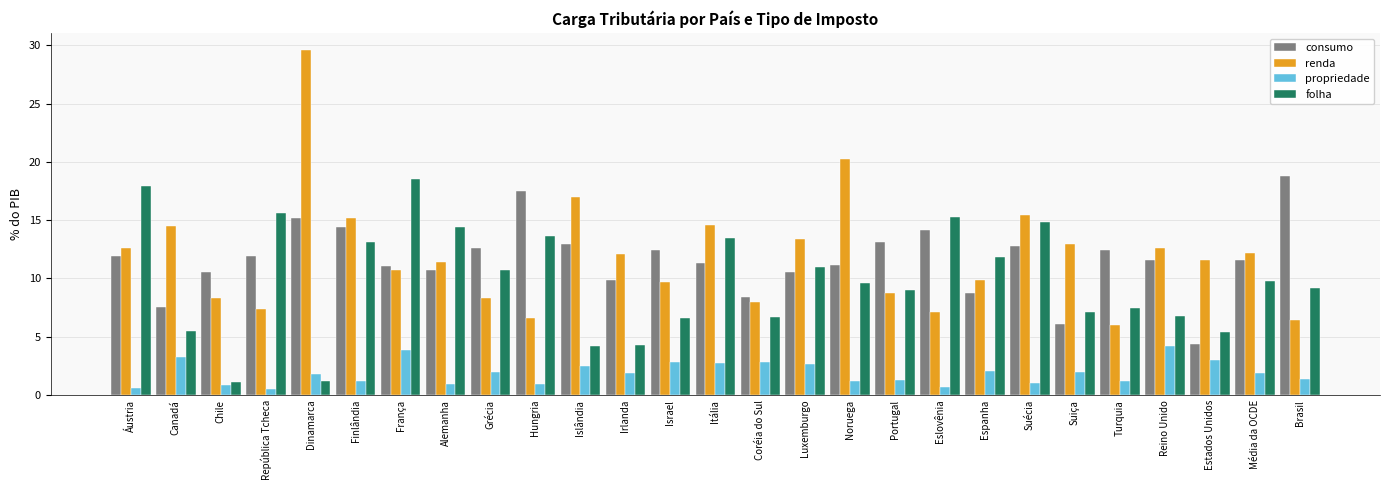

Is the value of renda at Brasil greater than the value of consumo at Áustria?

No